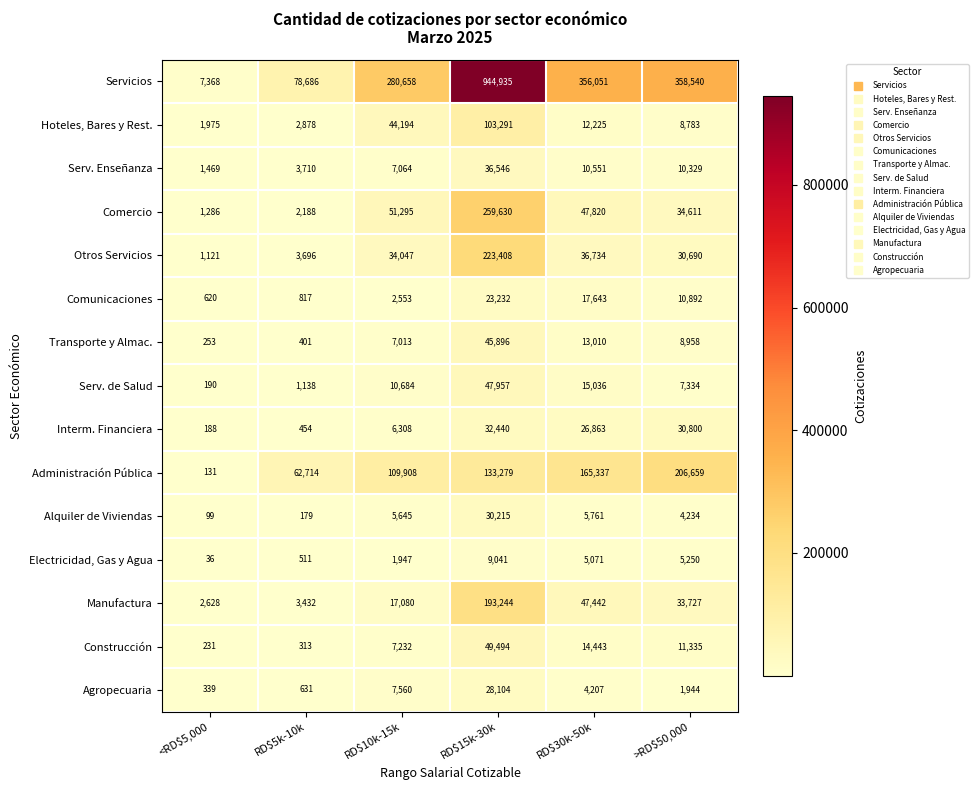

What value does the Serv. Enseñanza series have at <RD$5,000, to the nearest 50?

1450